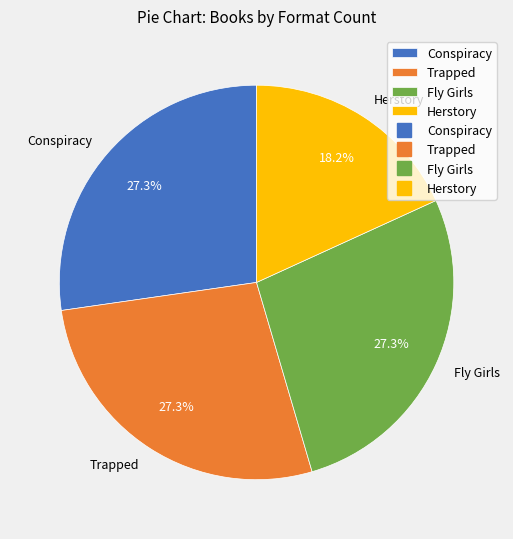

Combined, do Conspiracy and Herstory account for over 50%?

No